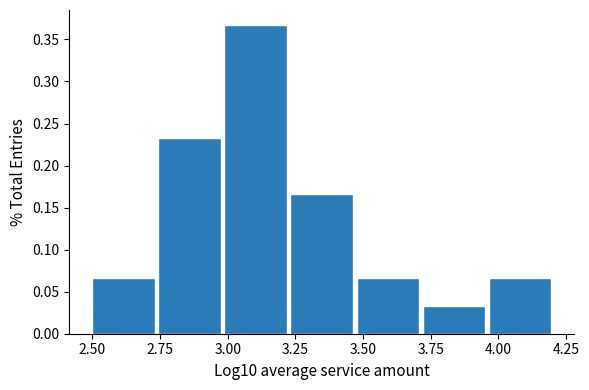

Reading left to right, transcribe this chart: for each bar, give the range it covers on the x-axis and its height. Neither the bar edges nor the heights are printed on the chart, so give them approximately, as read against the axes.

2.50 to 2.75: 0.065
2.75 to 3.00: 0.235
3.00 to 3.25: 0.365
3.25 to 3.50: 0.165
3.50 to 3.70: 0.065
3.70 to 3.95: 0.035
3.95 to 4.20: 0.065